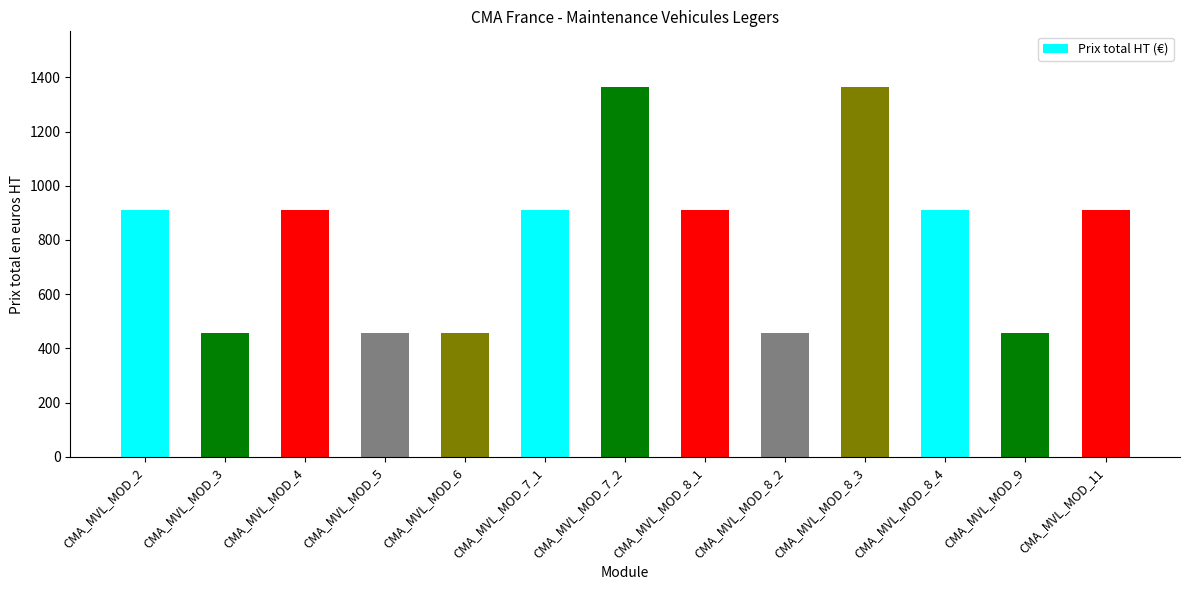

How many values are between 455 and 910?

11